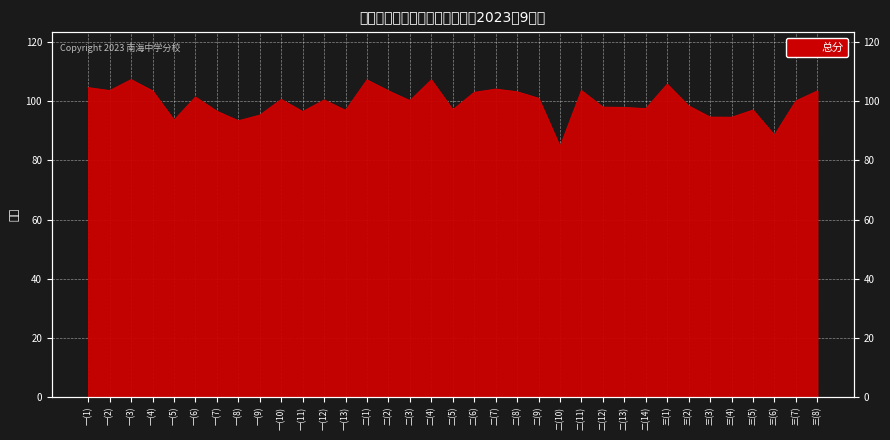

What is the change in value from 一(3) to 二(9)?

-6.3